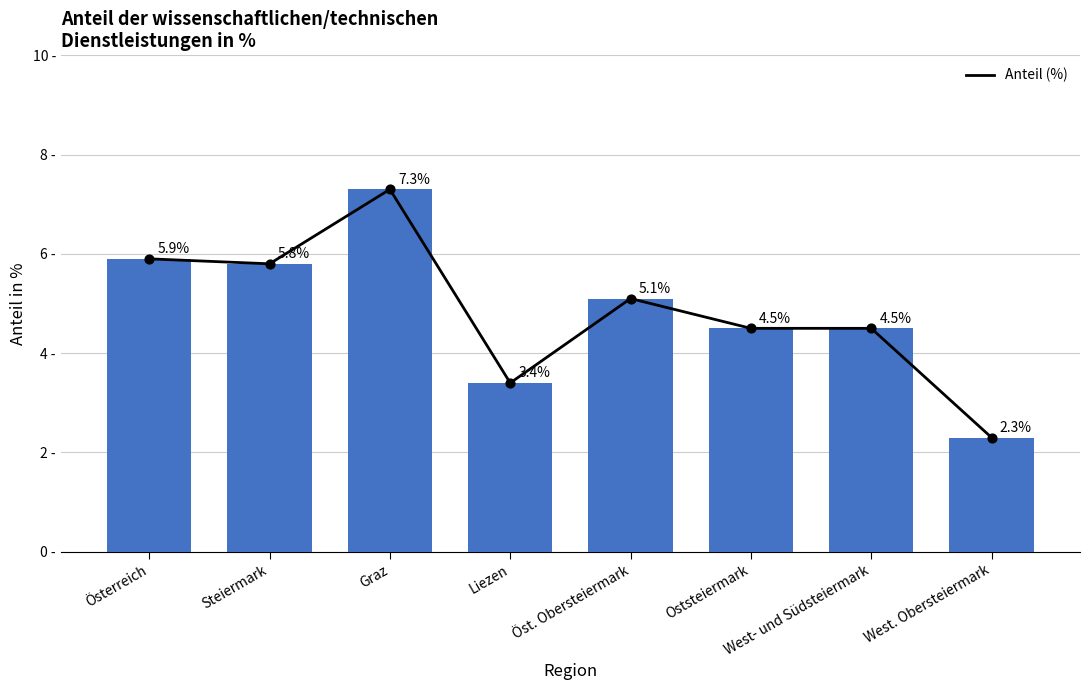

What is the change in value from Öst. Obersteiermark to Oststeiermark?

-0.6